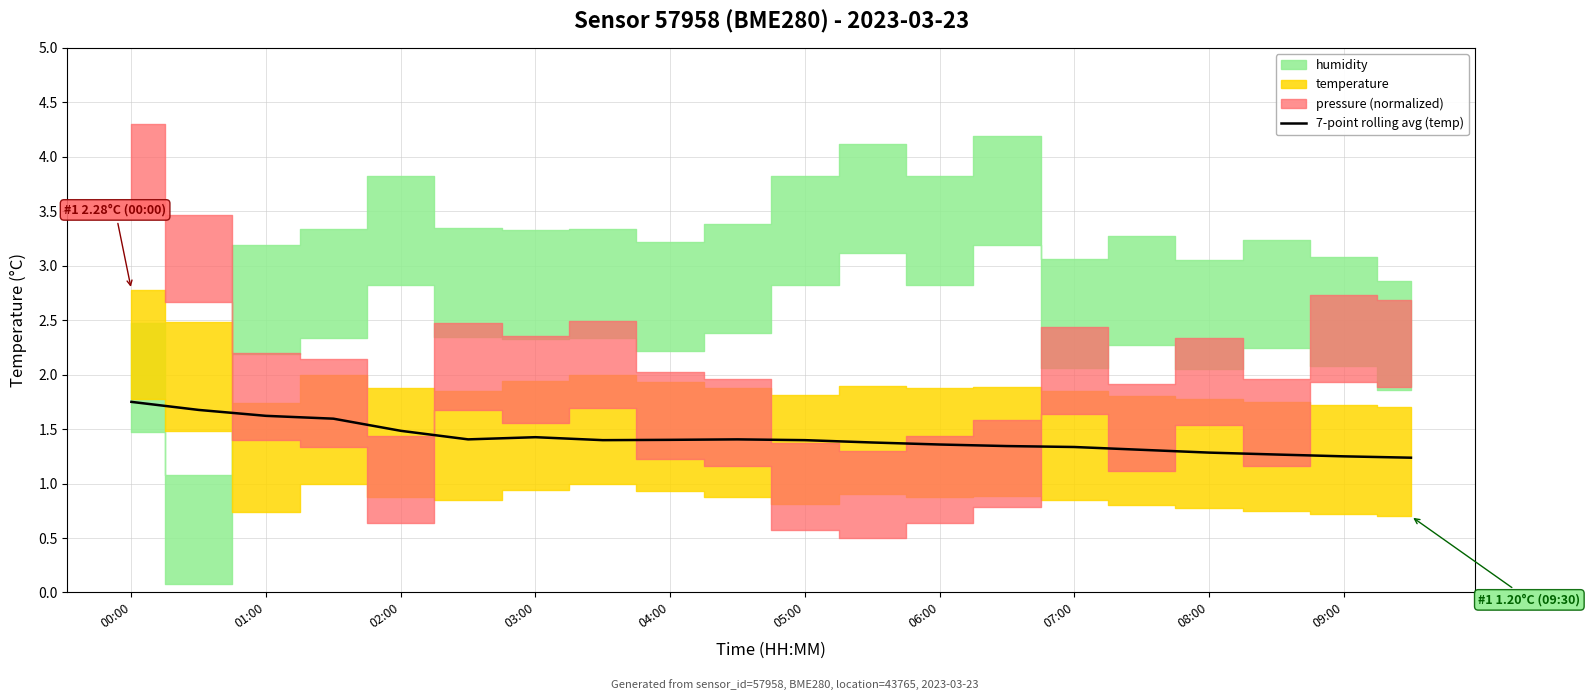

Is it true that 7-point rolling avg (temp) equals 1.3 at 08:00?

True